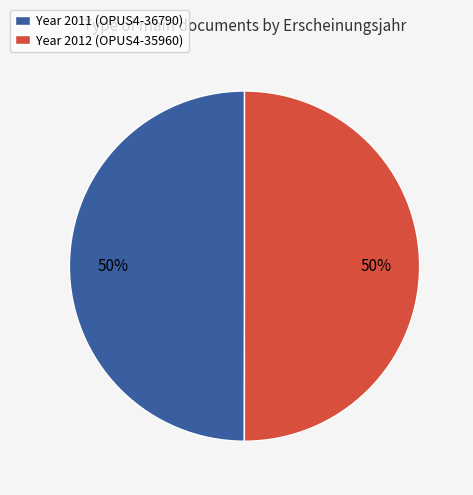

Approximately how many times larger is the value at Year 2011 (OPUS4-36790) compared to Year 2012 (OPUS4-35960)?

1.0